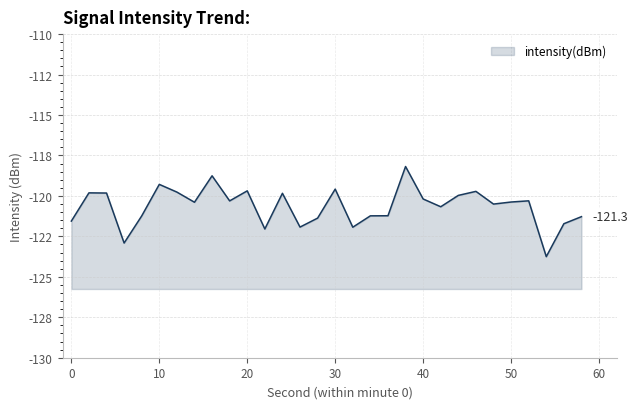

List the labels in order of value, largest first.

38, 16, 10, 30, 20, 46, 12, 2, 4, 24, 44, 40, 52, 18, 50, 14, 48, 42, 36, 34, 8, 58, 28, 0, 56, 26, 32, 22, 6, 54